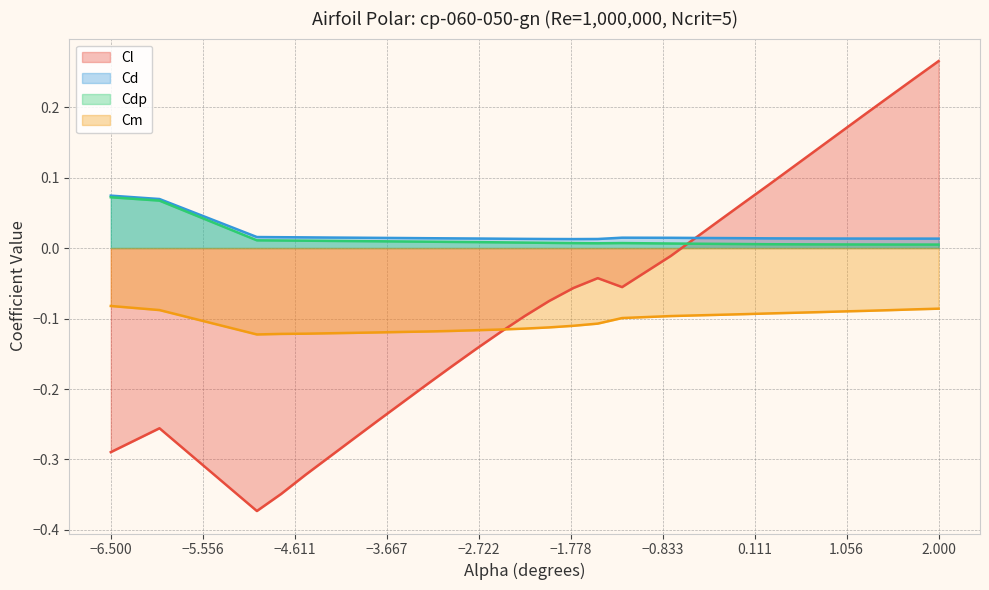

What is the minimum value for Cl?

-0.4